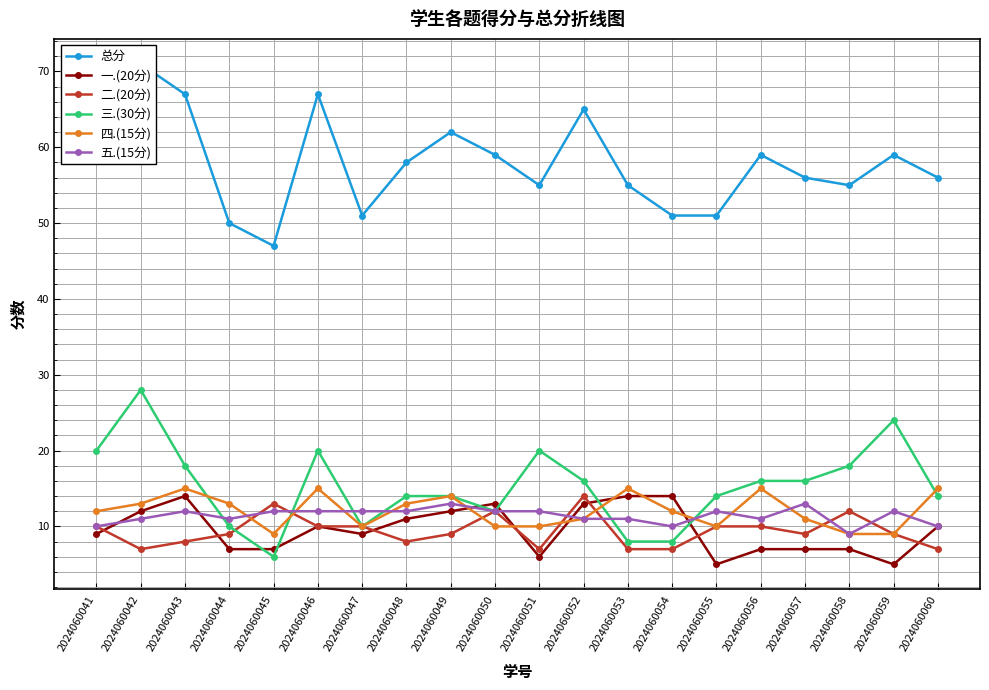

What is the difference between the highest and lowest values at 2024060056?

52